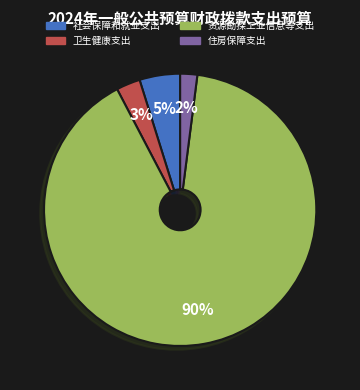

Is there any slice that represents more than half of the pie?

Yes